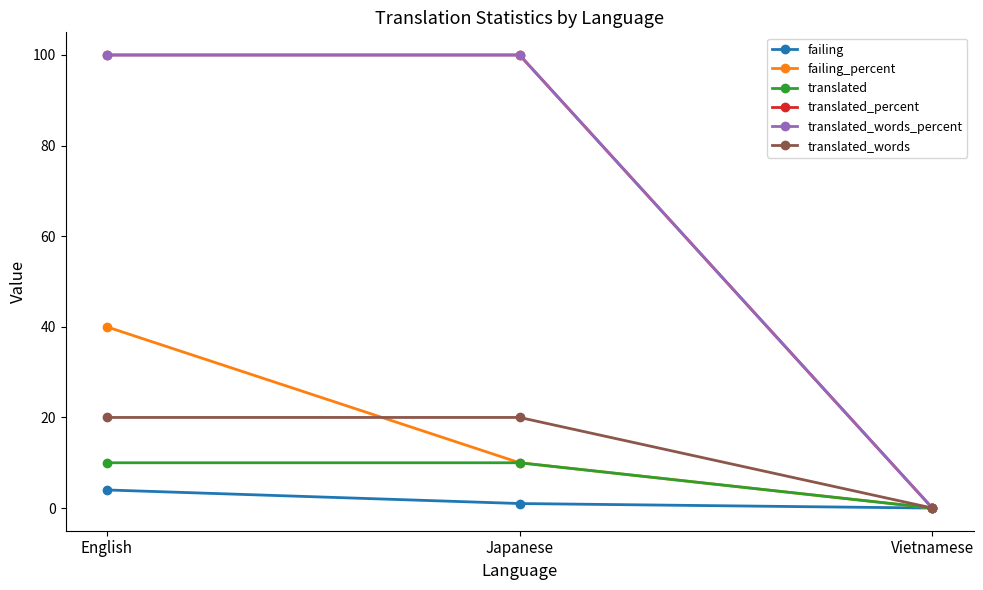

Is this an area chart (filled region under the line)?

No